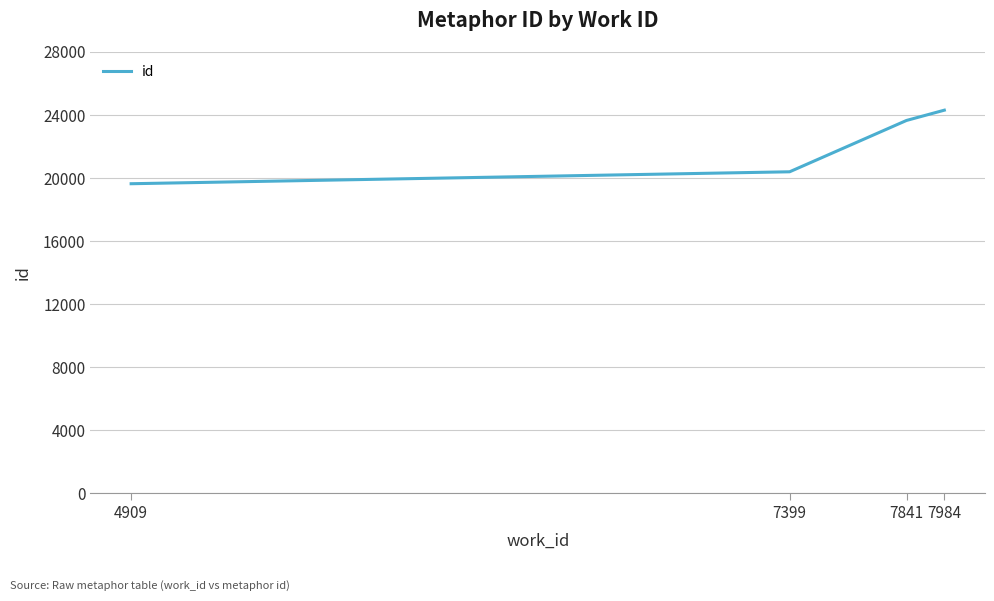

Rank the categories by value from lowest to highest.

4909, 7399, 7841, 7984